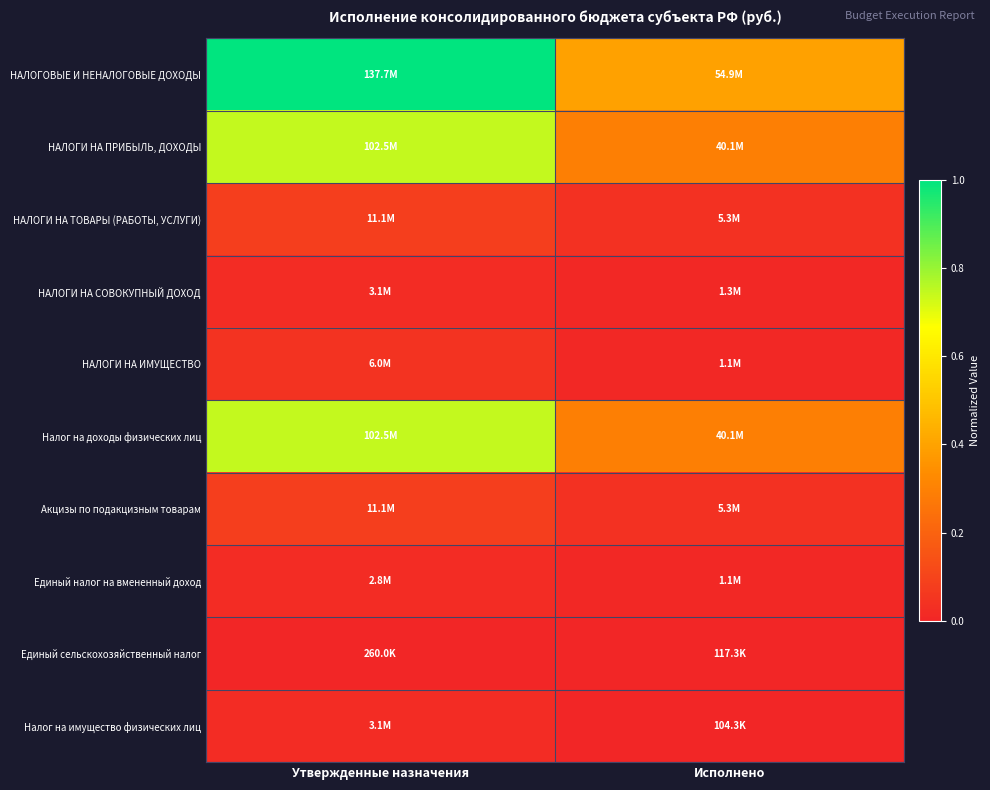

Reading right to left, transcribe all the data shown in this chart.

НАЛОГОВЫЕ И НЕНАЛОГОВЫЕ ДОХОДЫ: Исполнено=0.4	Утвержденные назначения=1.0
НАЛОГИ НА ПРИБЫЛЬ, ДОХОДЫ: Исполнено=0.3	Утвержденные назначения=0.7
НАЛОГИ НА ТОВАРЫ (РАБОТЫ, УСЛУГИ): Исполнено=0.0	Утвержденные назначения=0.1
НАЛОГИ НА СОВОКУПНЫЙ ДОХОД: Исполнено=0.0	Утвержденные назначения=0.0
НАЛОГИ НА ИМУЩЕСТВО: Исполнено=0.0	Утвержденные назначения=0.0
Налог на доходы физических лиц: Исполнено=0.3	Утвержденные назначения=0.7
Акцизы по подакцизным товарам: Исполнено=0.0	Утвержденные назначения=0.1
Единый налог на вмененный доход: Исполнено=0.0	Утвержденные назначения=0.0
Единый сельскохозяйственный налог: Исполнено=0.0	Утвержденные назначения=0.0
Налог на имущество физических лиц: Исполнено=0.0	Утвержденные назначения=0.0